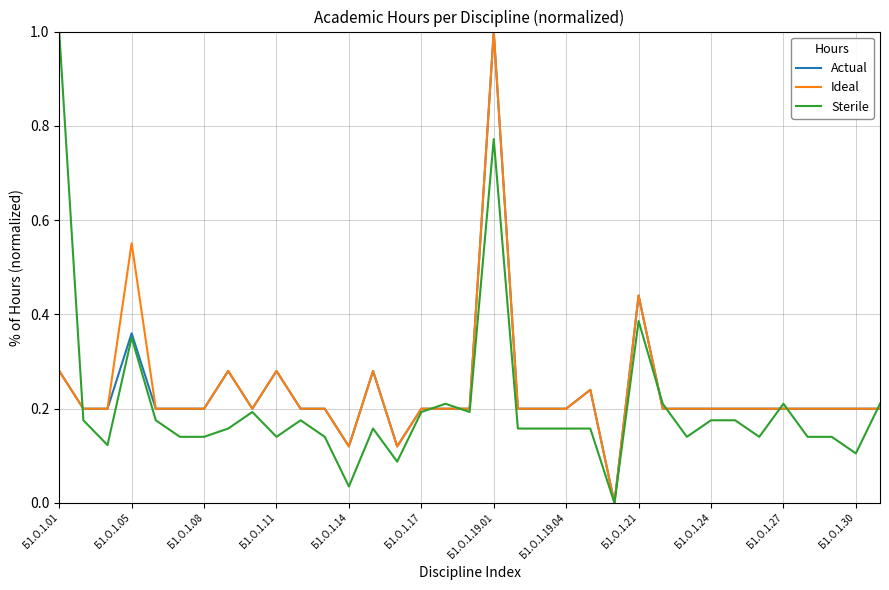

How many distinct data groups are displayed?

3